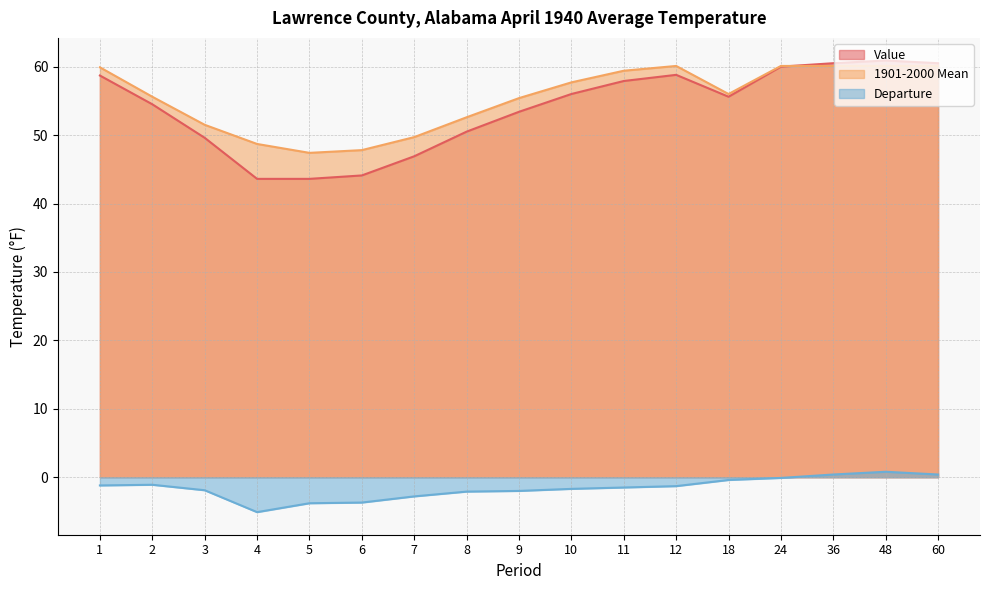

Between 24 and 48, which series saw the biggest shift?

Departure